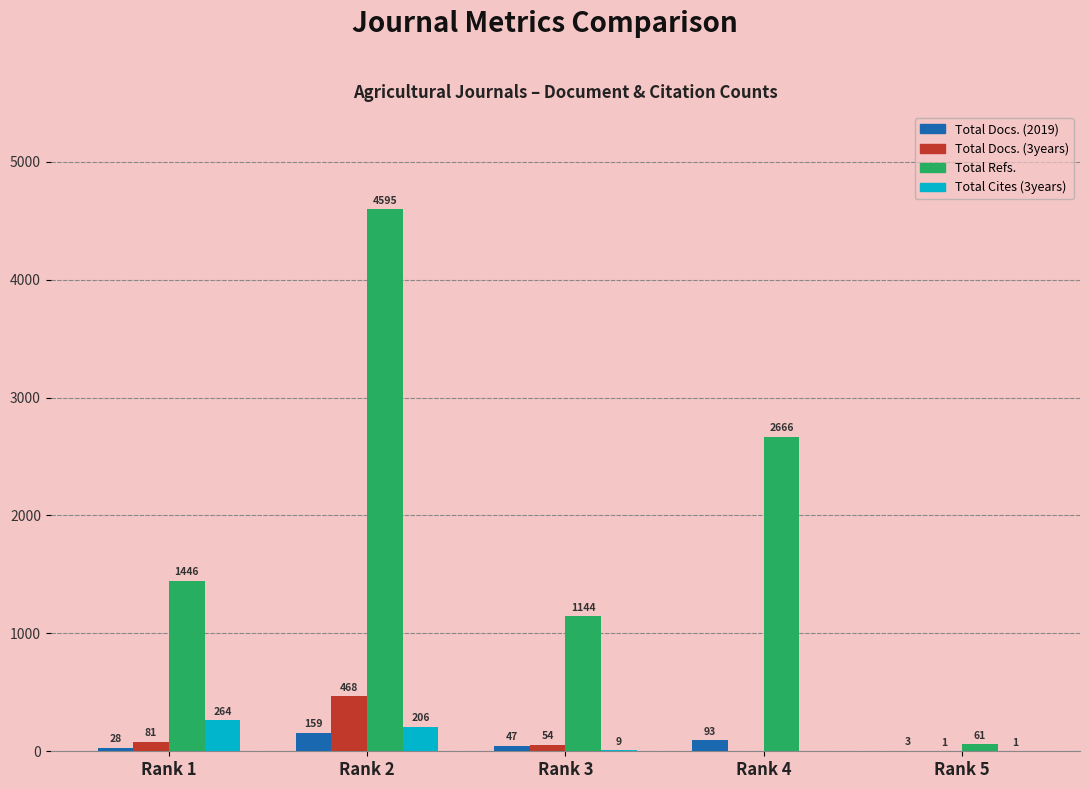

How many groups of bars are there?

5